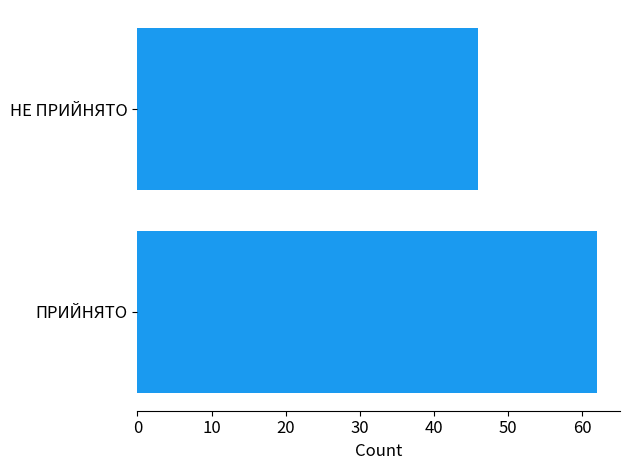

Which has a higher value, ПРИЙНЯТО or НЕ ПРИЙНЯТО?

ПРИЙНЯТО